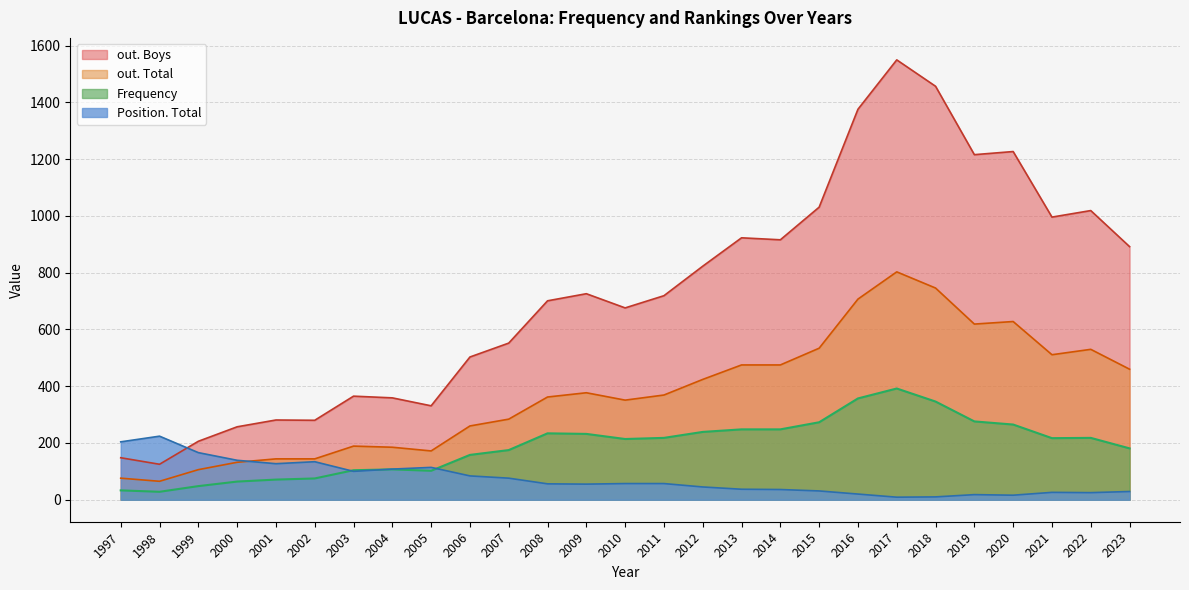

Rank the series by their maximum value, from highest to lowest.

out. Boys, out. Total, Frequency, Position. Total